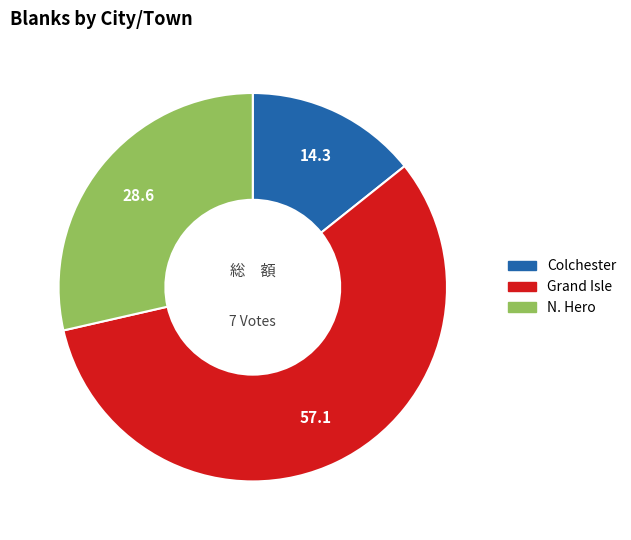

Which slice represents more than half of the pie?

Grand Isle